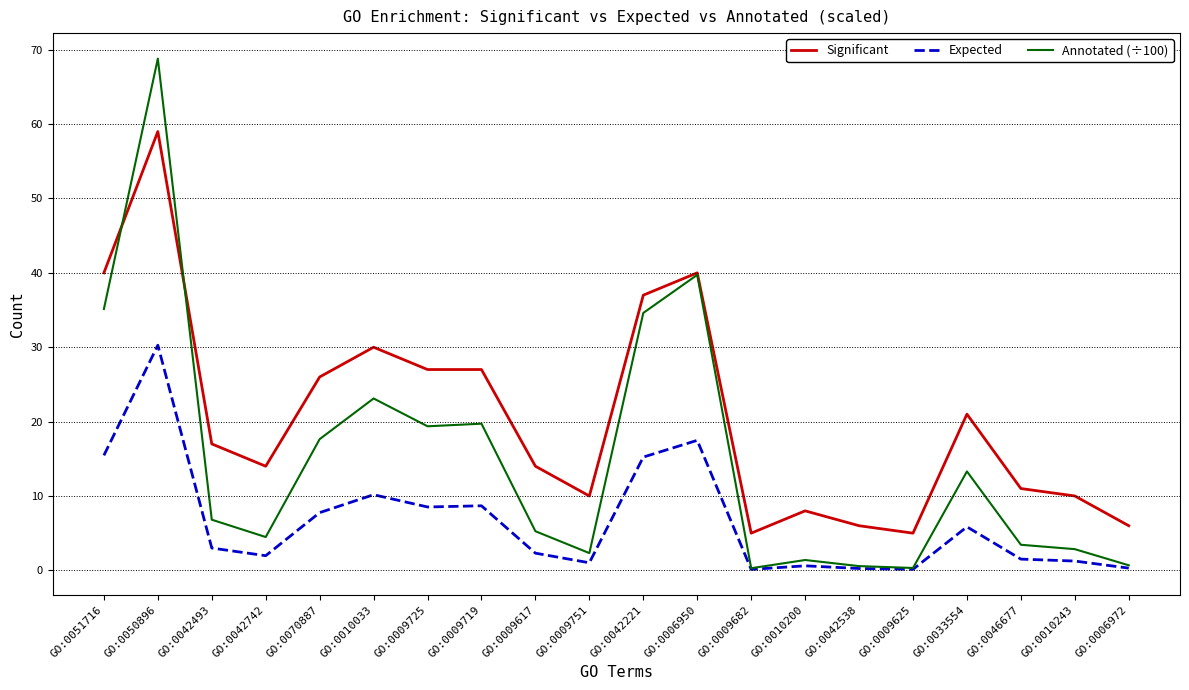

Does the chart display data point markers on the line(s)?

No